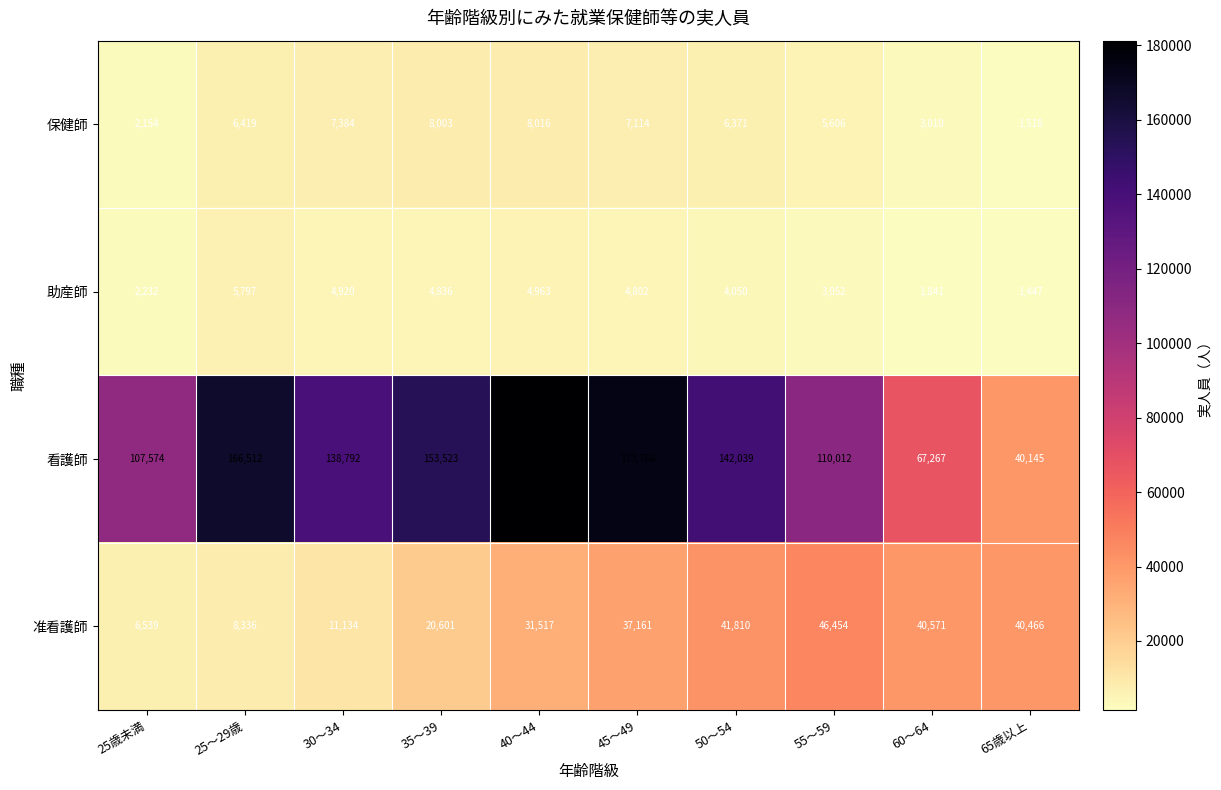

True or false: 助産師 has a value of 2428 at 60～64.

False